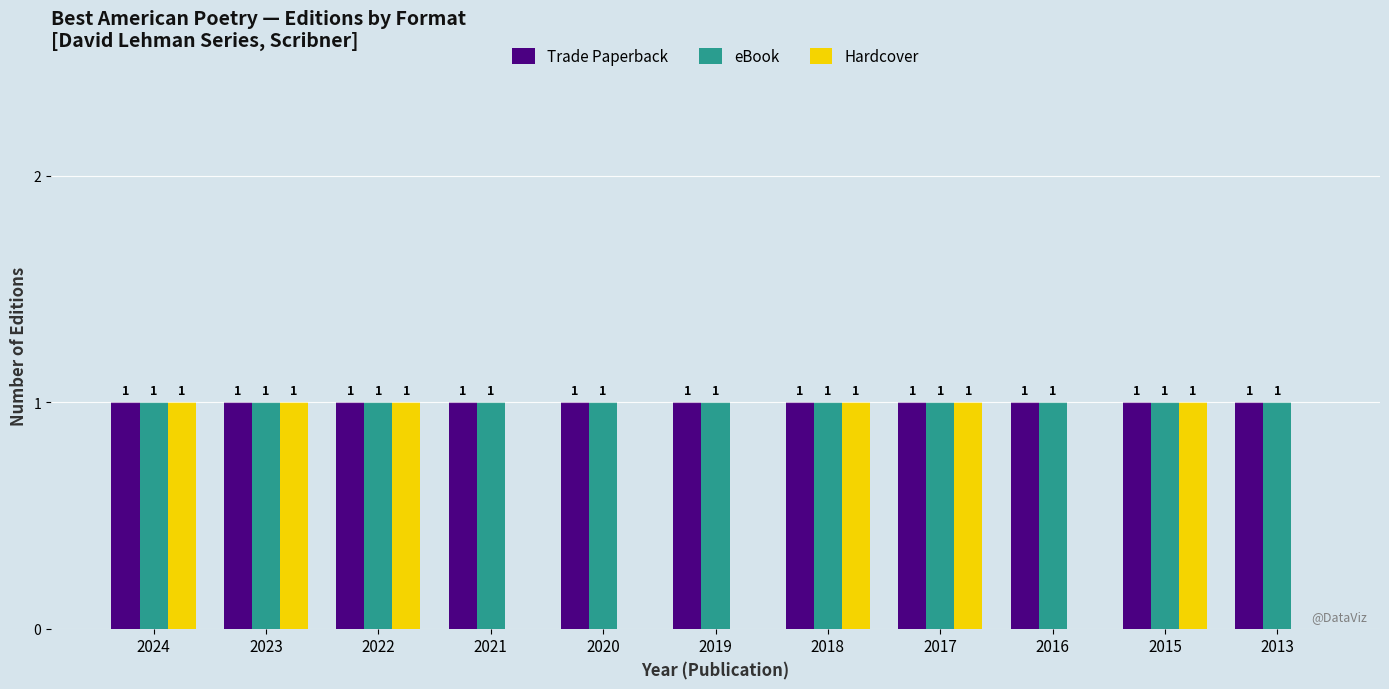

Does the chart contain stacked bars?

No